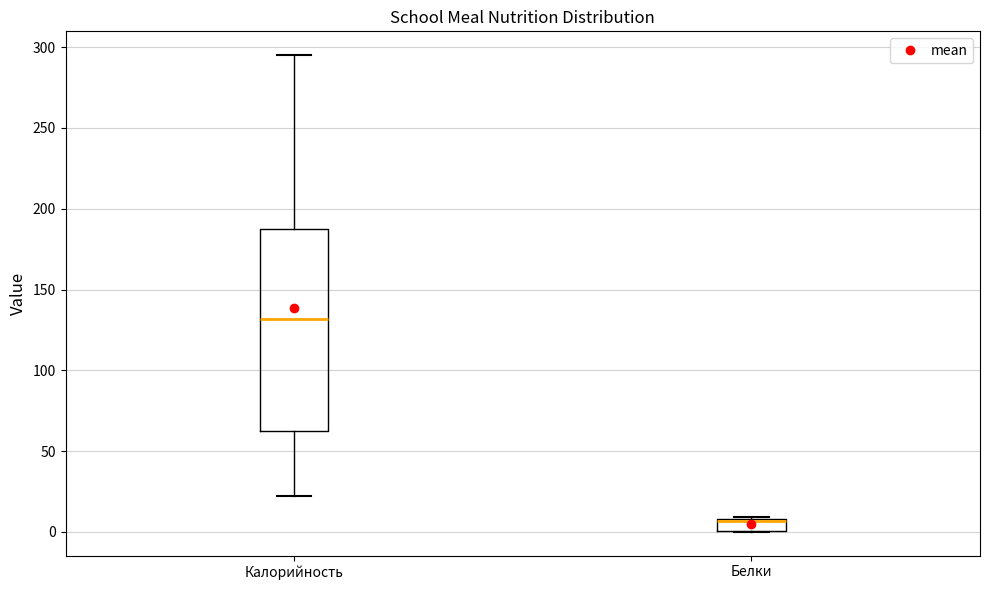

Which box is the tallest, from its lower edge to its upper edge?

Калорийность